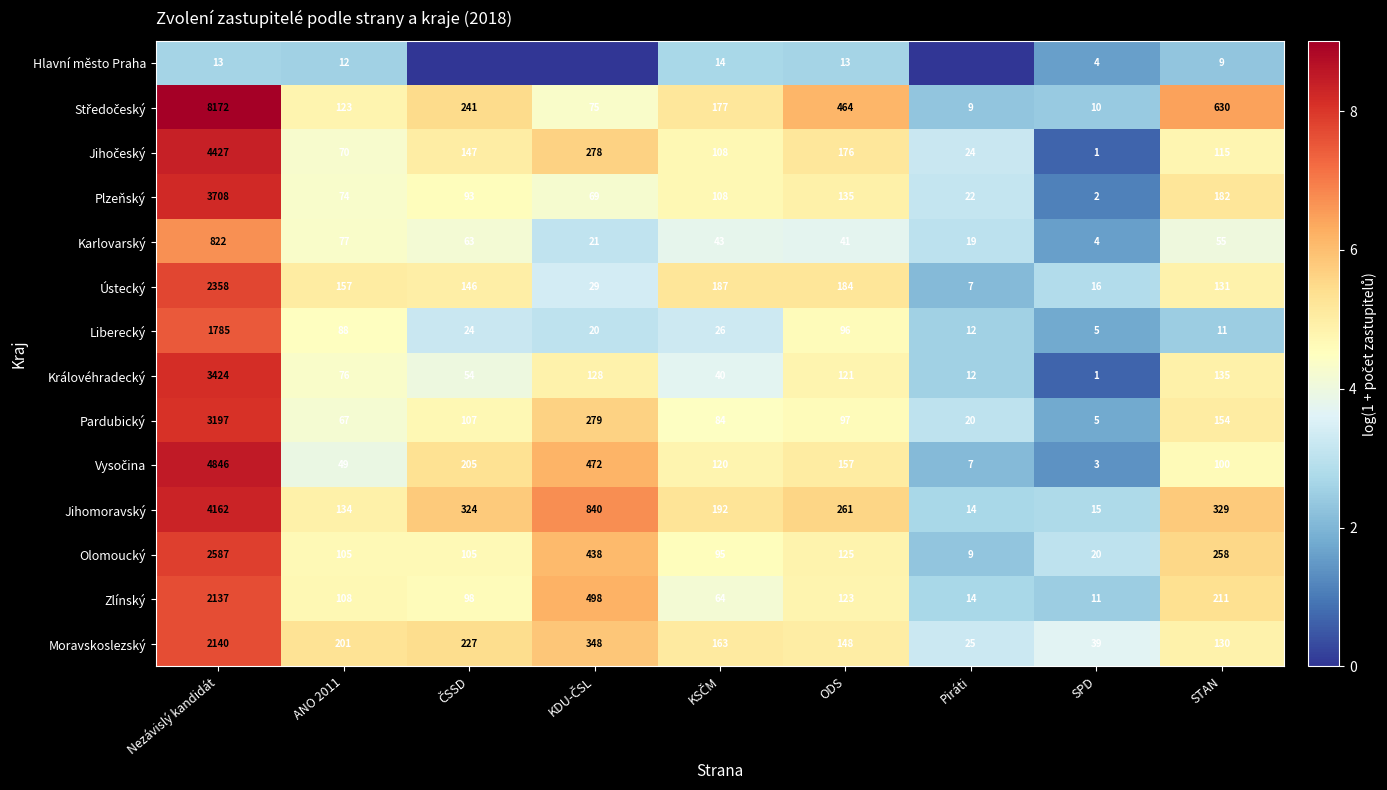

Is the value of Plzeňský at ANO 2011 greater than the value of Královéhradecký at Nezávislý kandidát?

No